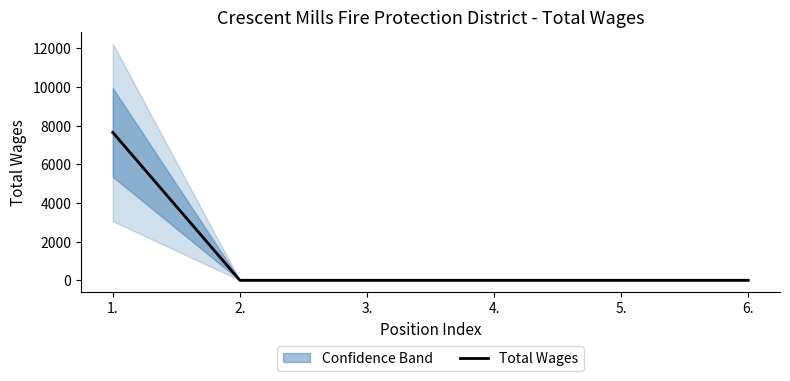

The value at 4. is 0. True or false?

True